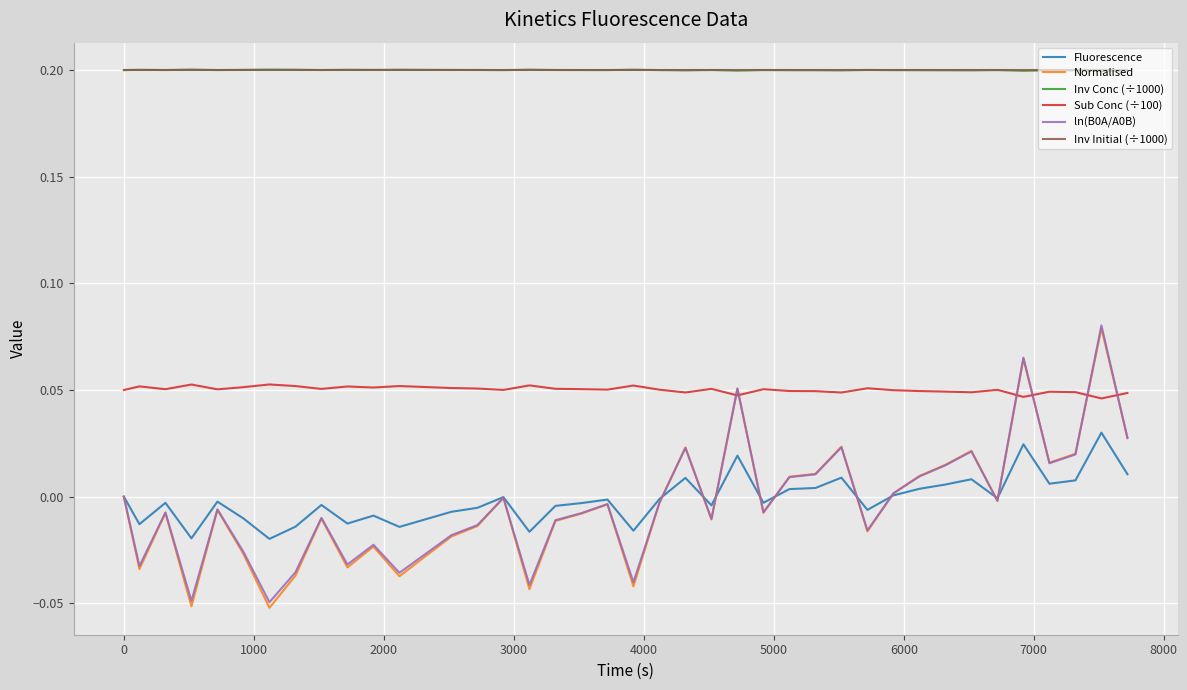

Which series has the widest spread of values?

Normalised